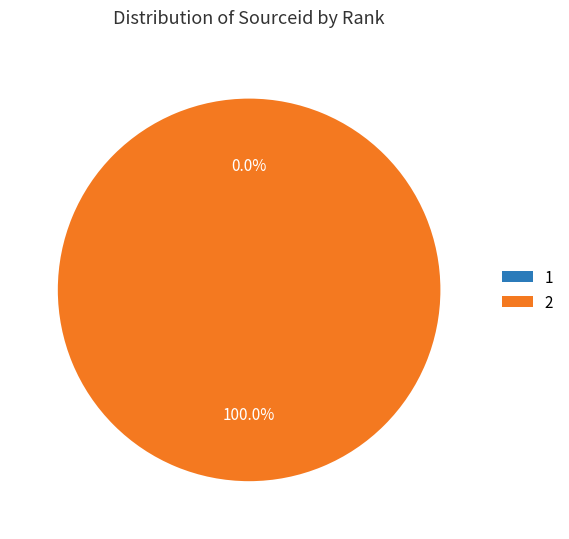

Which category accounts for the majority?

2